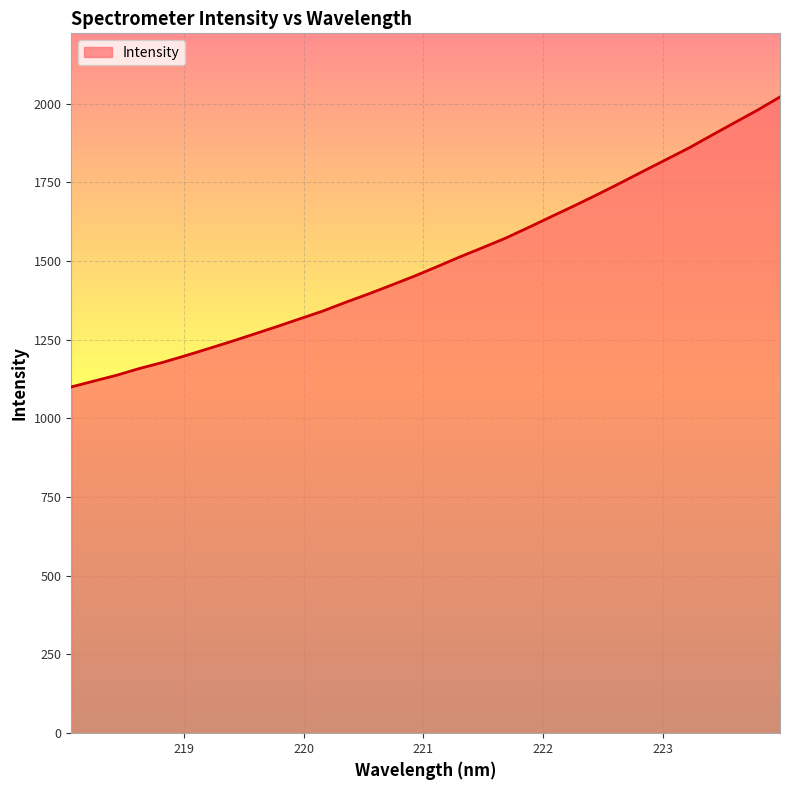

How many lines are shown in the chart?

1